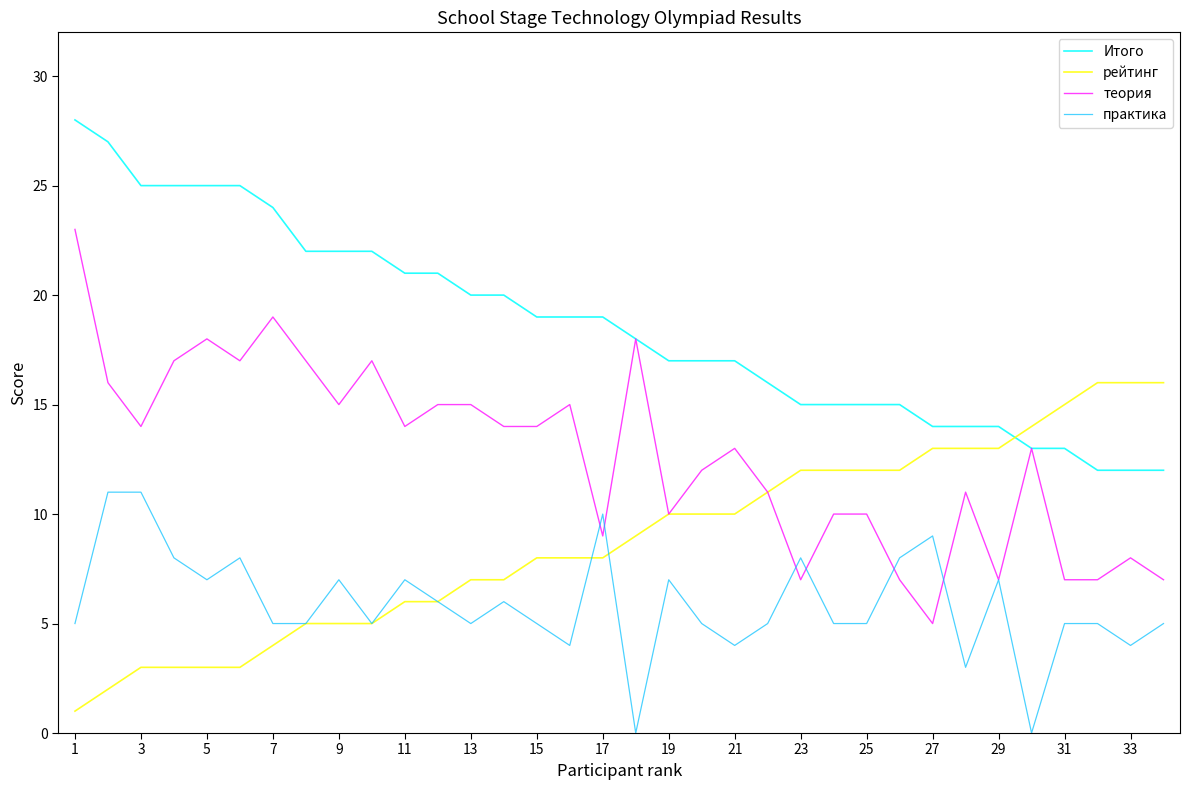

True or false: Итого and практика cross at least once.

False